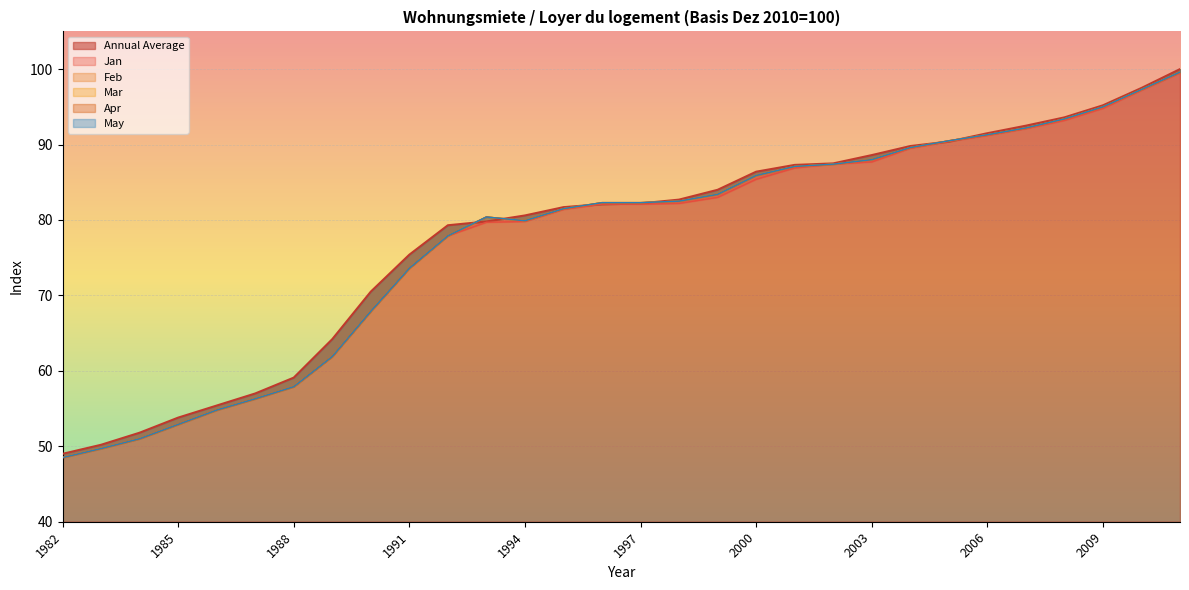

True or false: Jan and Annual Average intersect in this chart.

False